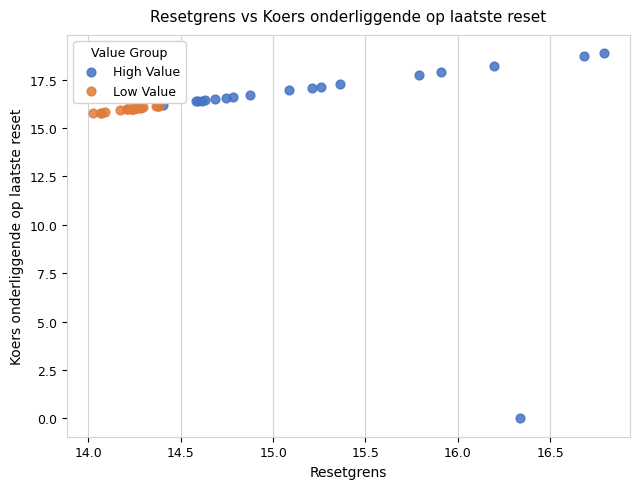

Which series reaches the minimum Y coordinate?

High Value